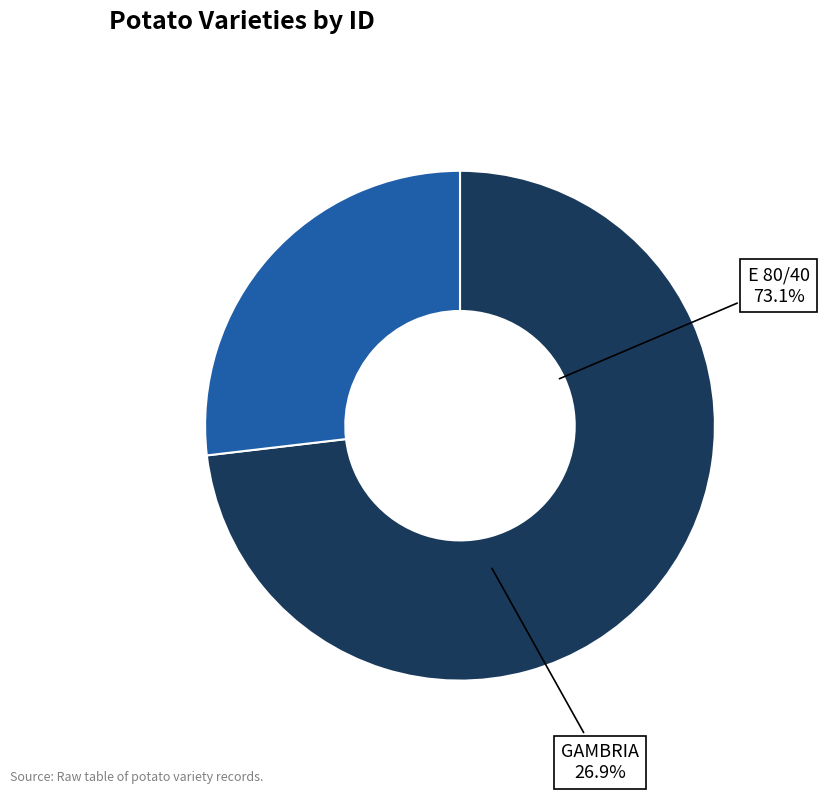

To the nearest percent, what percentage of the pie is GAMBRIA?

27%